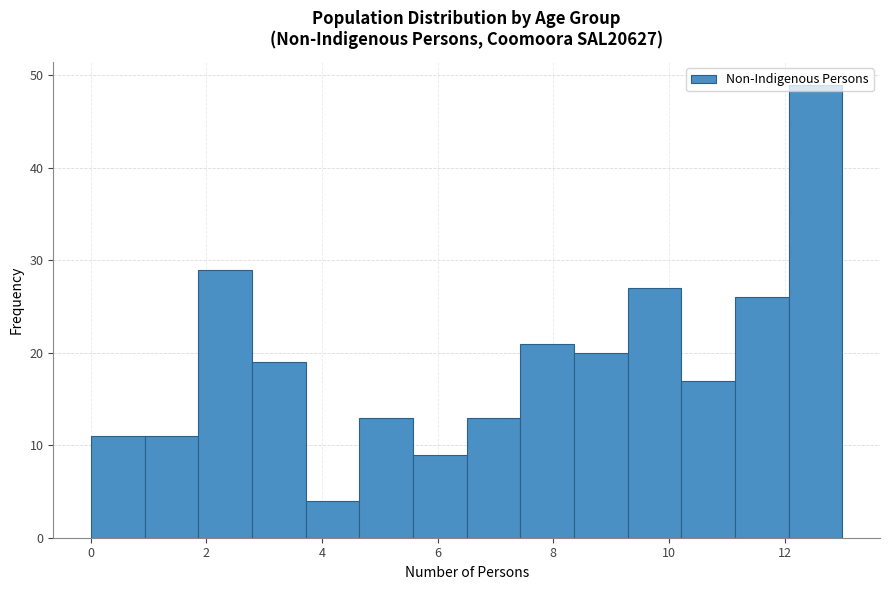

Reading left to right, list every bar in this chart as the range it spans on the x-axis followed by its height. Neither the bar edges nor the heights are printed on the chart, so give them approximately, as read against the axes.

0.0 to 1.0: 11
1.0 to 1.8: 11
1.8 to 2.8: 29
2.8 to 3.8: 19
3.8 to 4.6: 4
4.6 to 5.6: 13
5.6 to 6.6: 9
6.6 to 7.4: 13
7.4 to 8.4: 21
8.4 to 9.2: 20
9.2 to 10.2: 27
10.2 to 11.2: 17
11.2 to 12.0: 26
12.0 to 13.0: 49